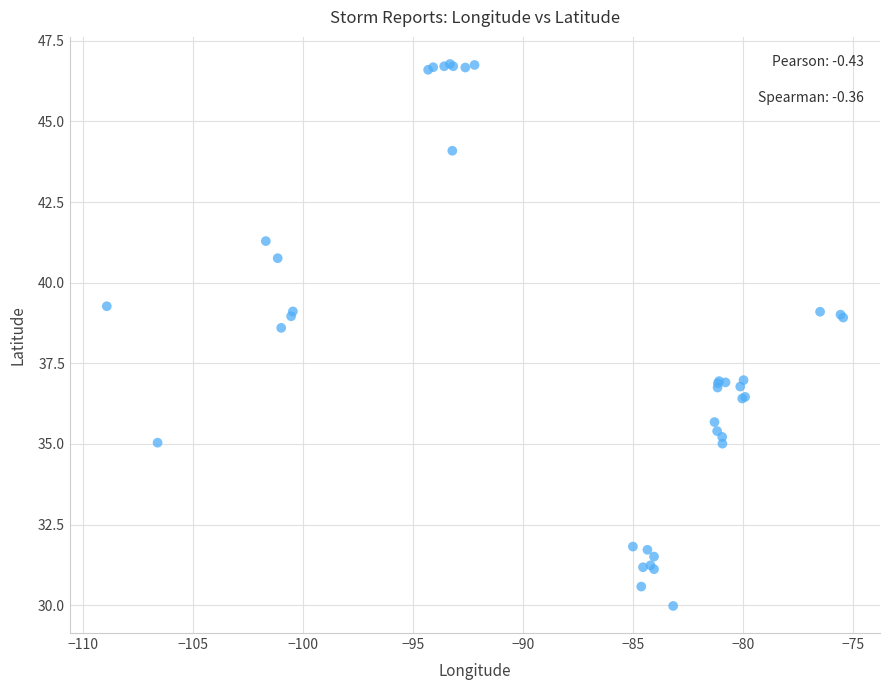

What Y value in the scatter plot is closest to 38?

38.6